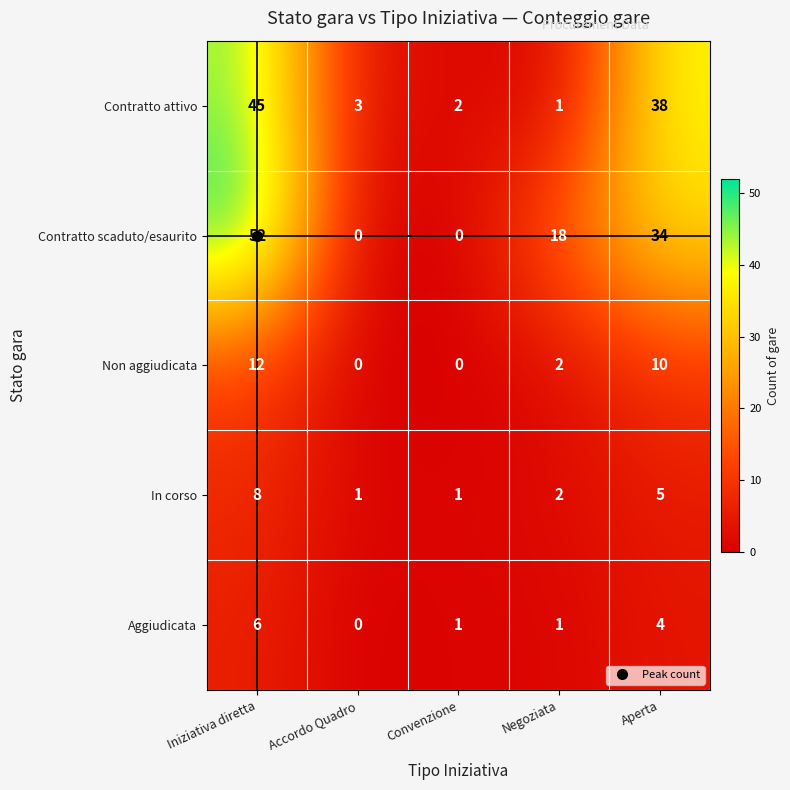

The value of Non aggiudicata at Negoziata is 2. True or false?

True